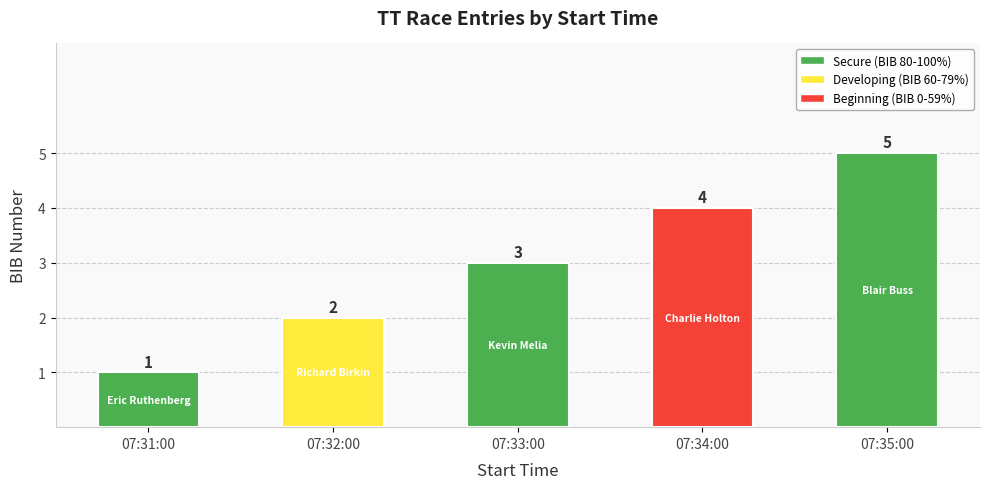

Which label corresponds to the largest value in the chart?

07:35:00